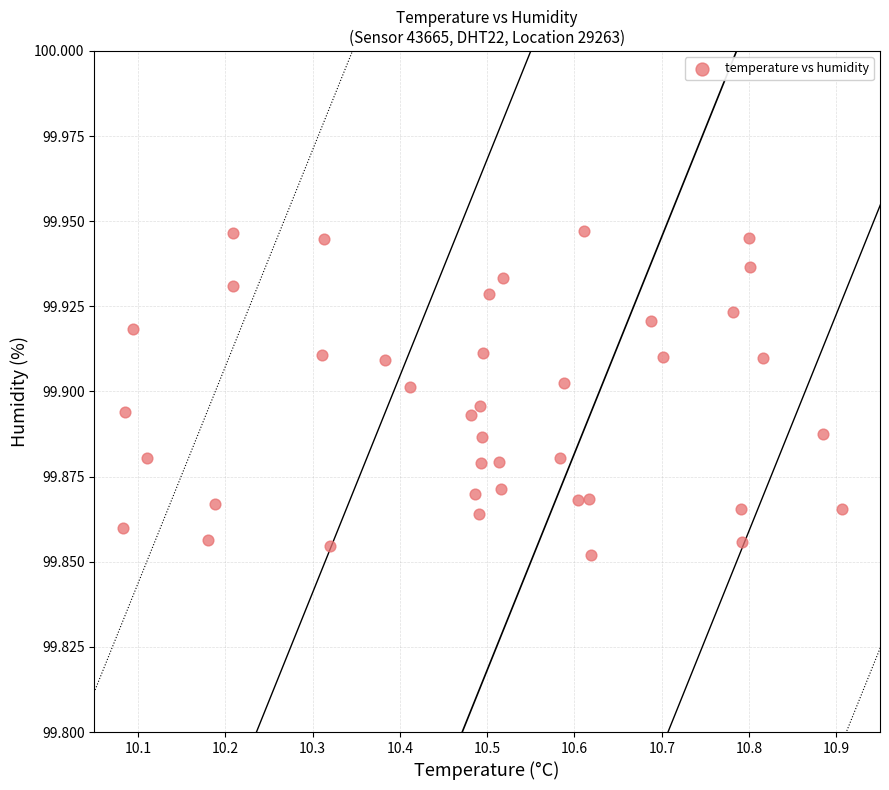

What is the range of X values (max minus min)?

0.8